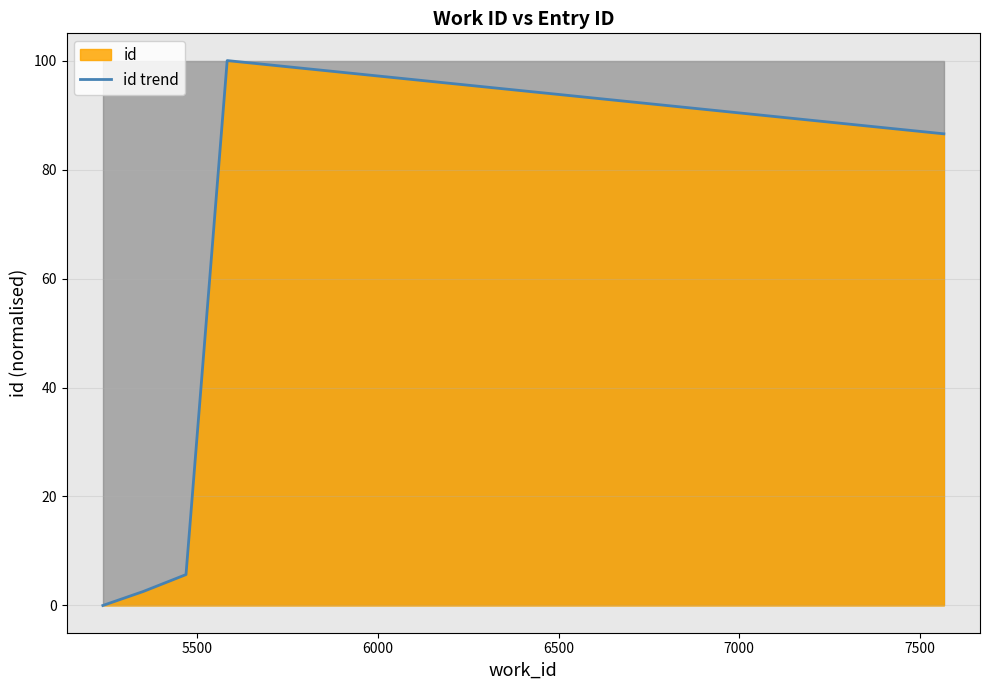

How many interior local peaks (higher than both neighbors) does the data have?

1